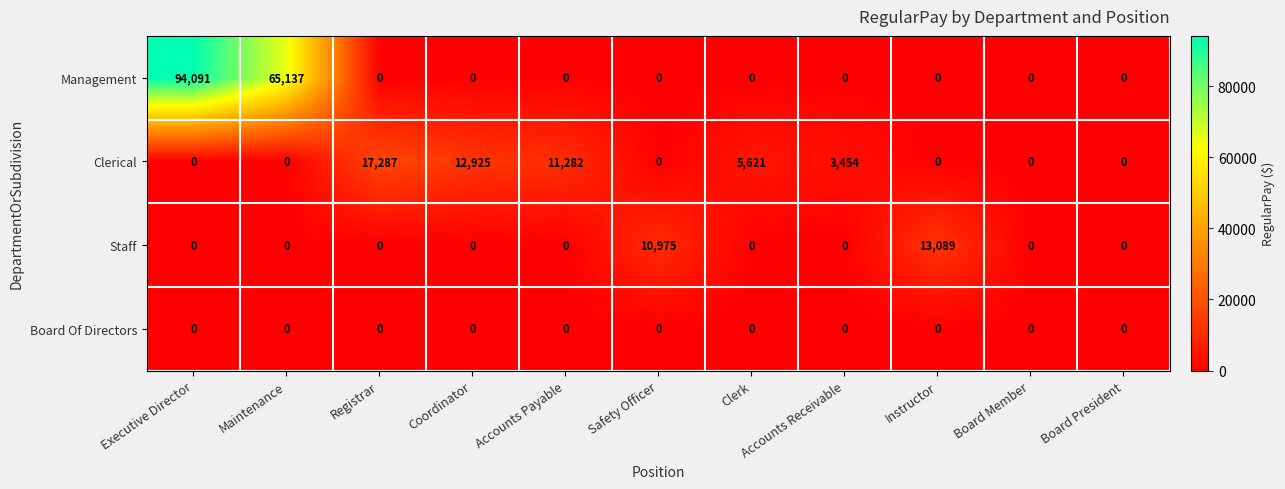

The Management series shows -35528 at Safety Officer. True or false?

False